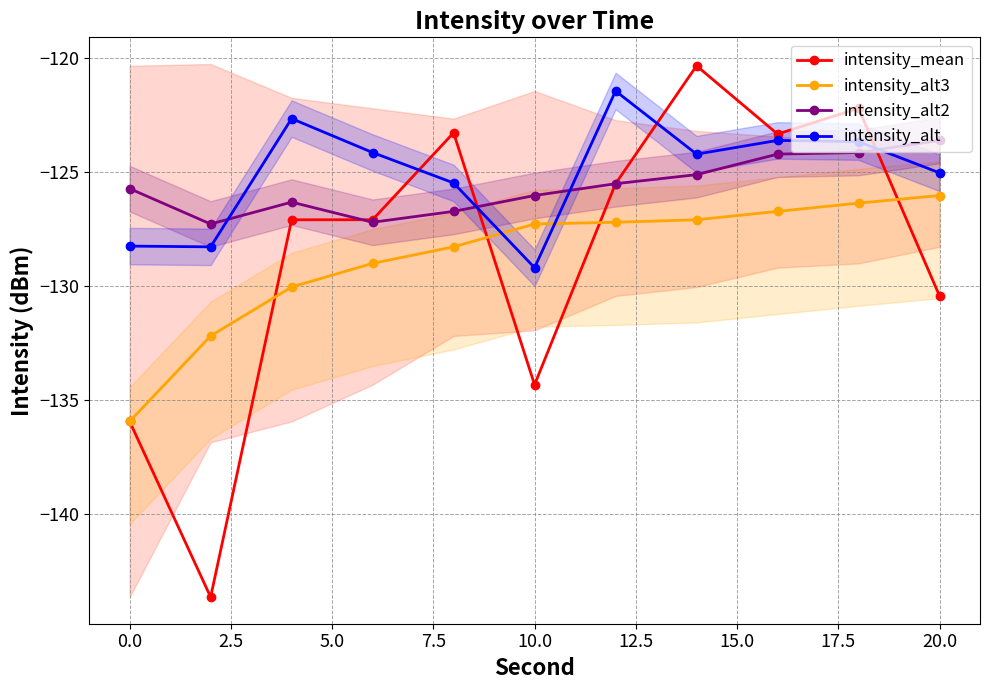

How many interior local peaks does the intensity_alt2 series have?

1